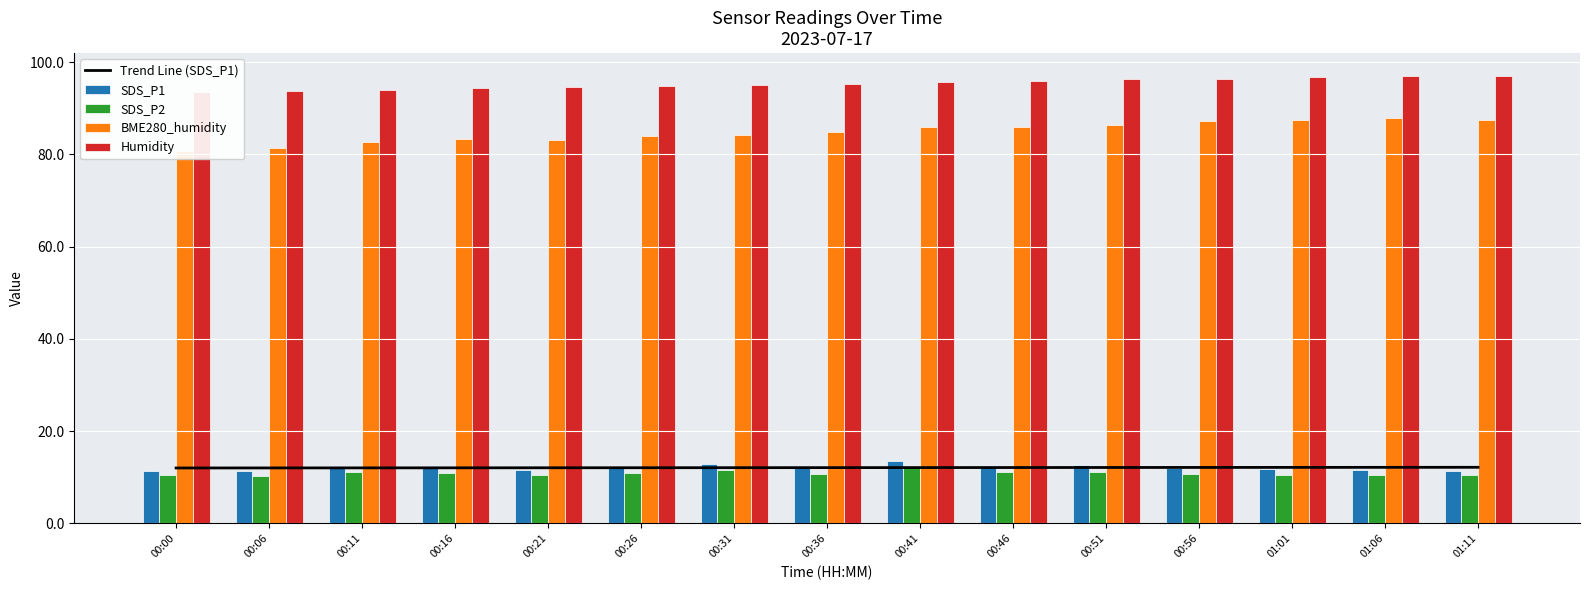

What is the label of the 5th bar from the left?

00:21